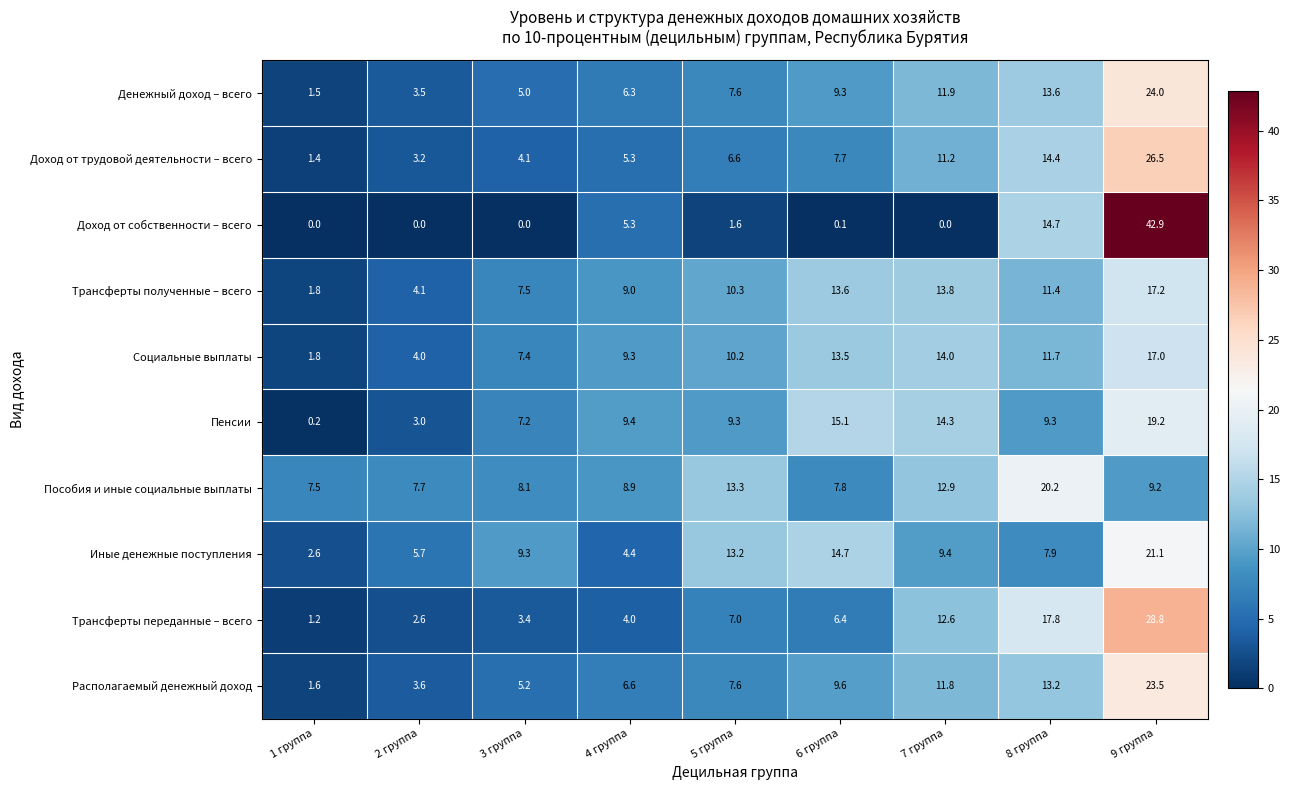

Where is Трансферты переданные – всего nearest to the value 15?

7 группа